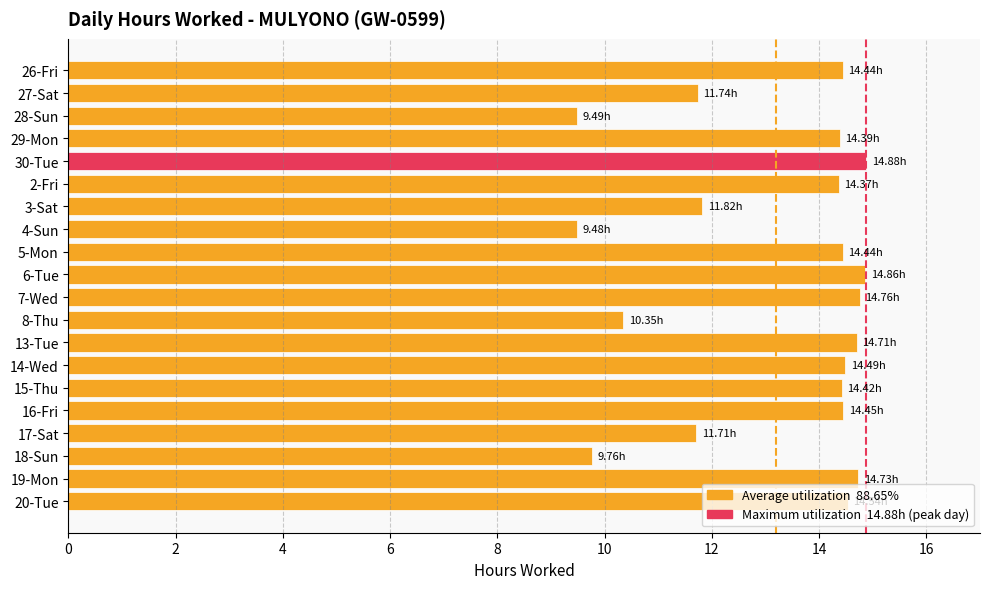

Approximately how many times larger is the value at 2-Fri compared to 5-Mon?

1.0